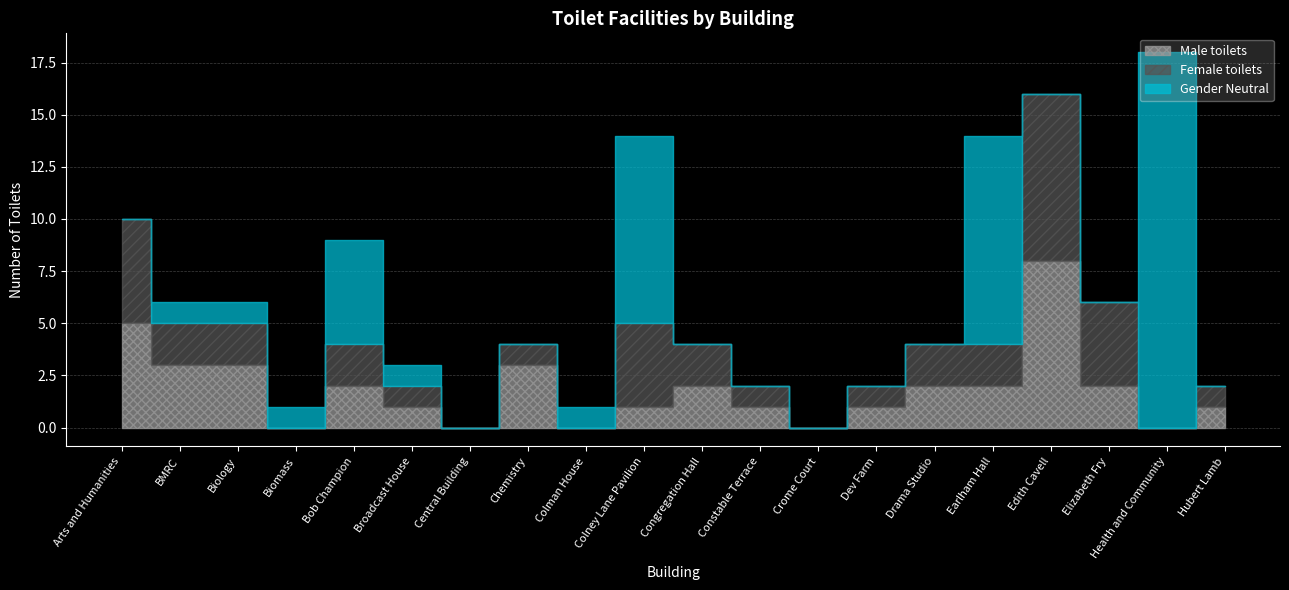

The value of Female toilets at Health and Community is 0. True or false?

True